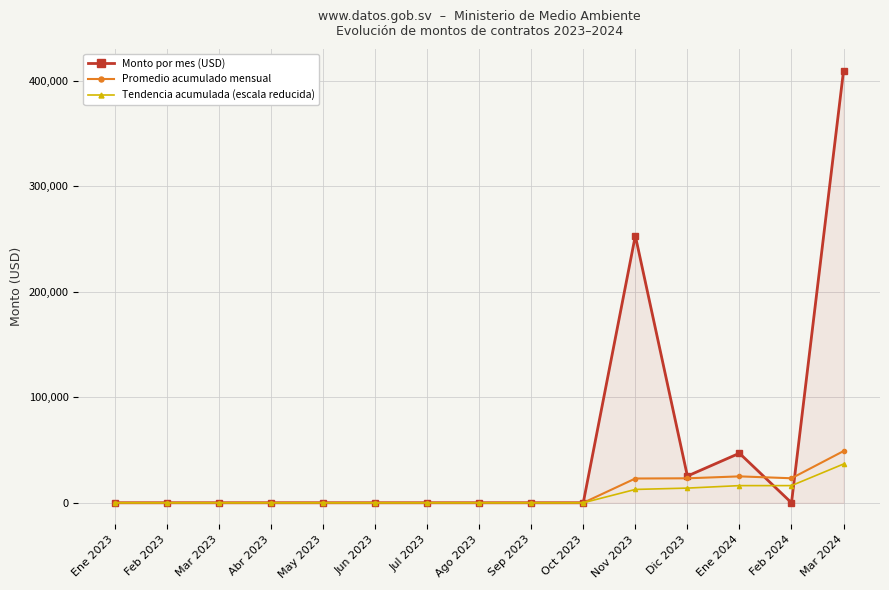

At which category is the sum across all series the highest?

Mar 2024